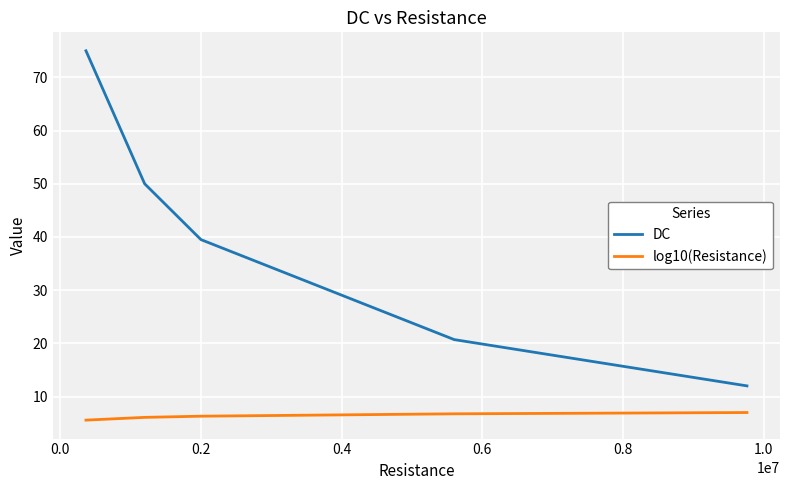

True or false: log10(Resistance) and DC intersect in this chart.

False